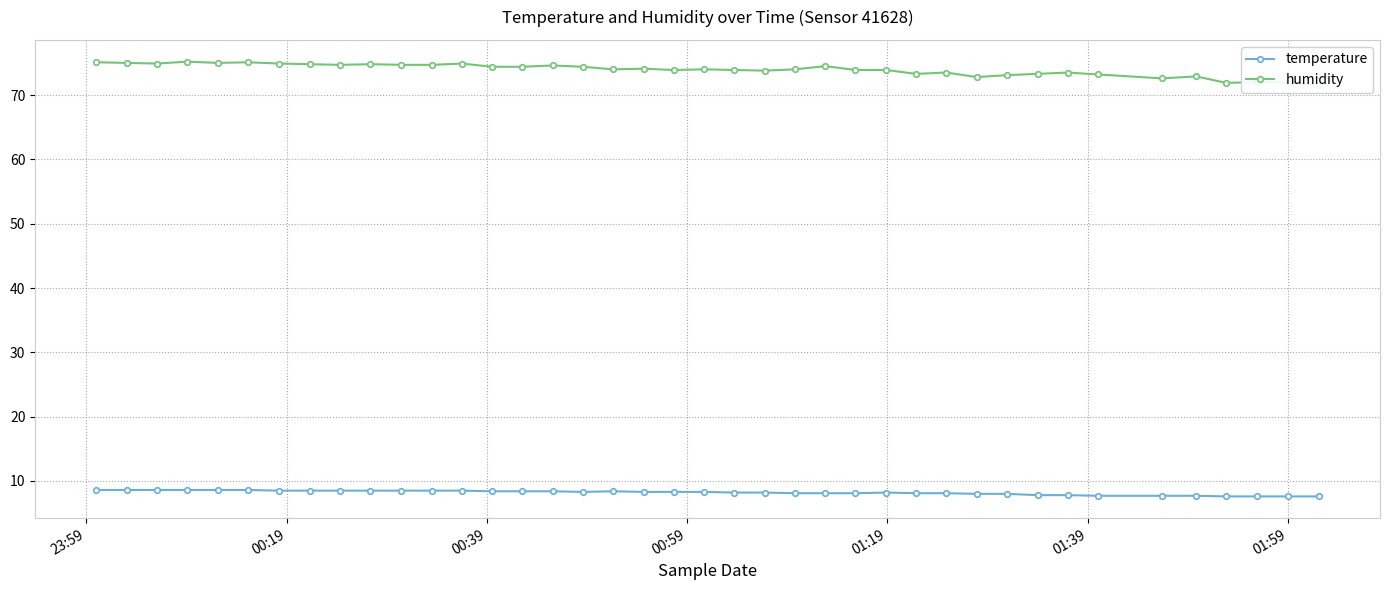

What are all the series names shown in the legend?

temperature, humidity